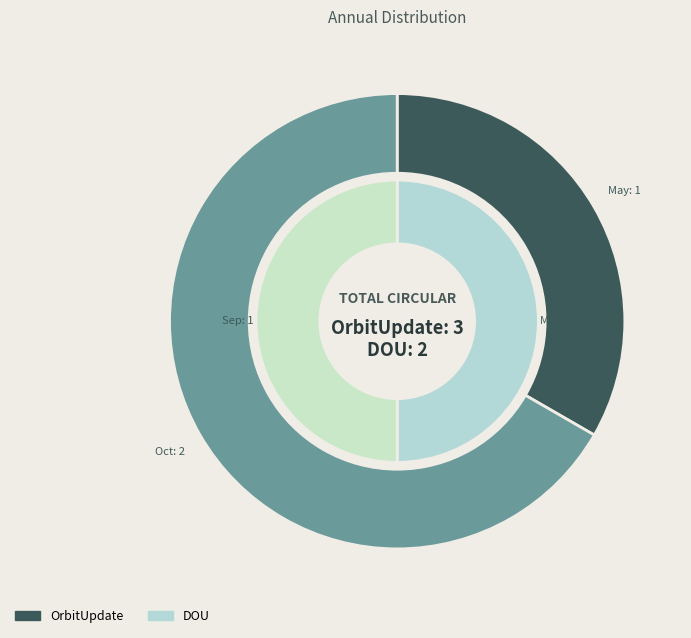

True or false: Dec accounts for 0% of the total.

True